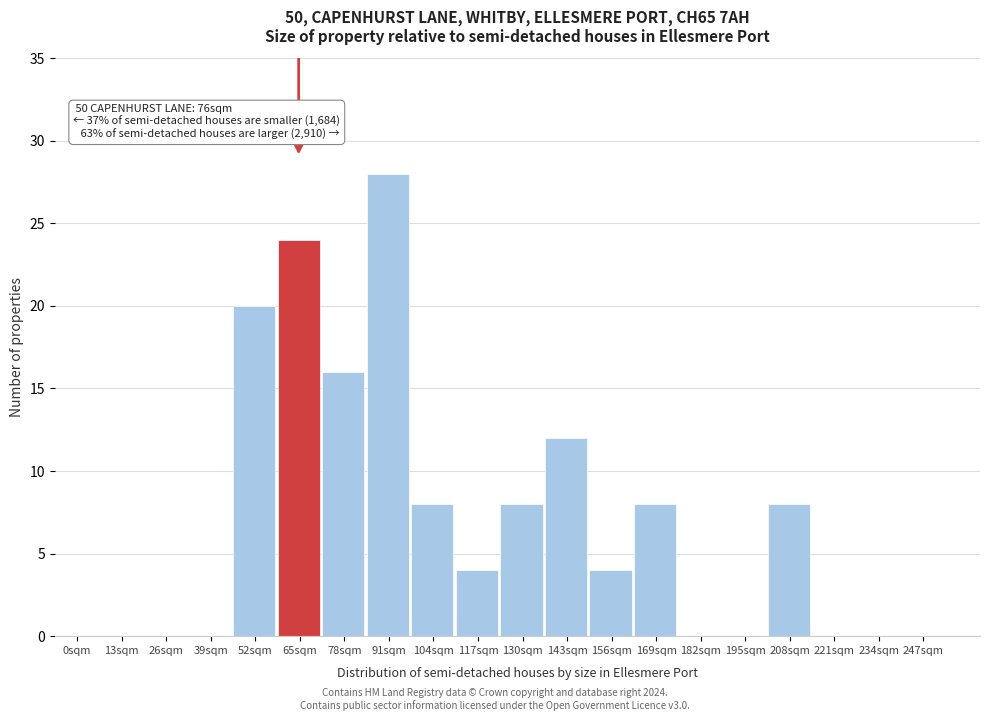

Reading left to right, list all the values displayed in this chart.

0sqm=0	13sqm=0	26sqm=0	39sqm=0	52sqm=20	65sqm=24	78sqm=16	91sqm=28	104sqm=8	117sqm=4	130sqm=8	143sqm=12	156sqm=4	169sqm=8	182sqm=0	195sqm=0	208sqm=8	221sqm=0	234sqm=0	247sqm=0